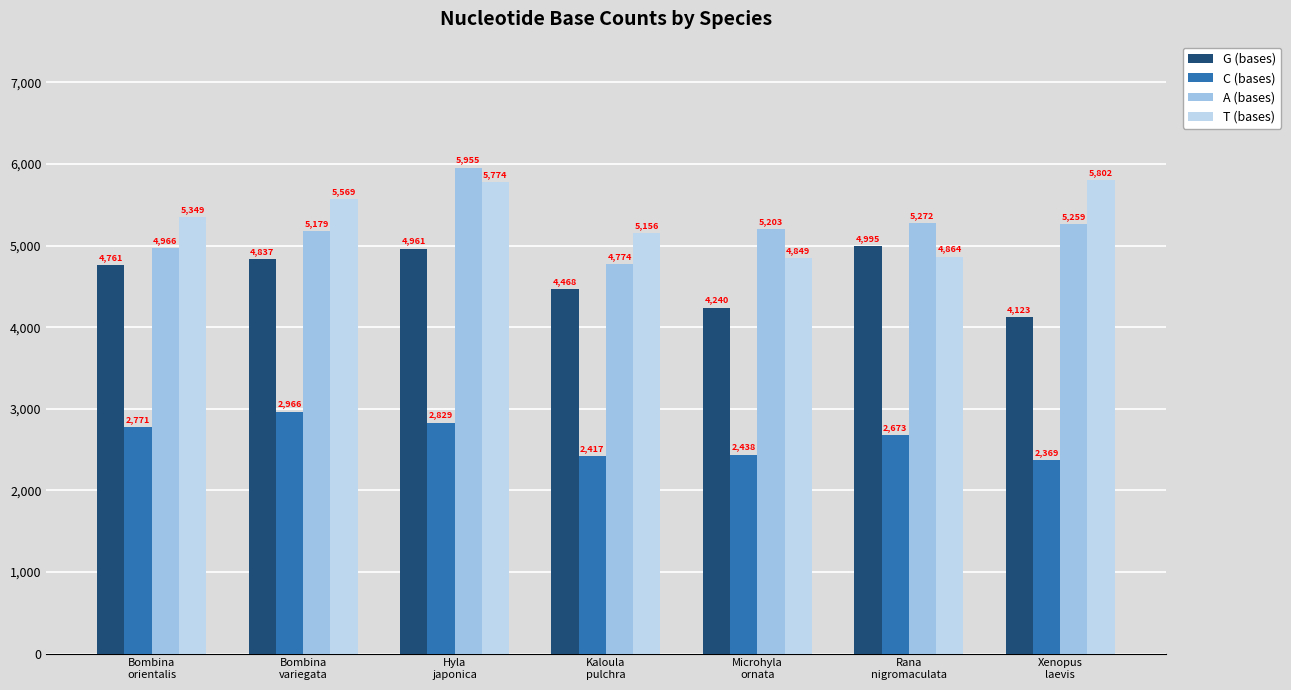

What is the difference between the C (bases) values at Microhyla
ornata and Hyla
japonica?

391